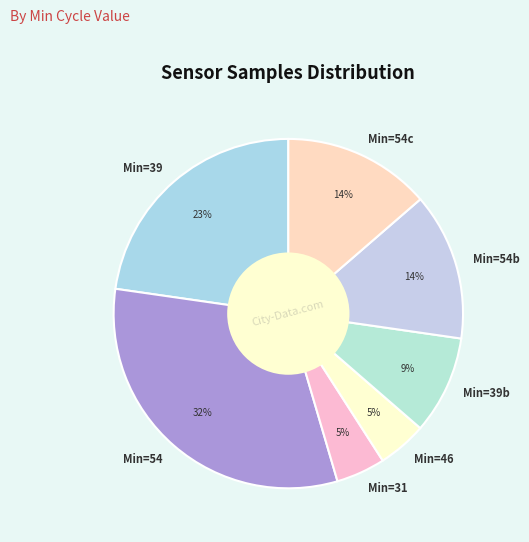

Is the sum of Min=31 and Min=54c greater than half?

No